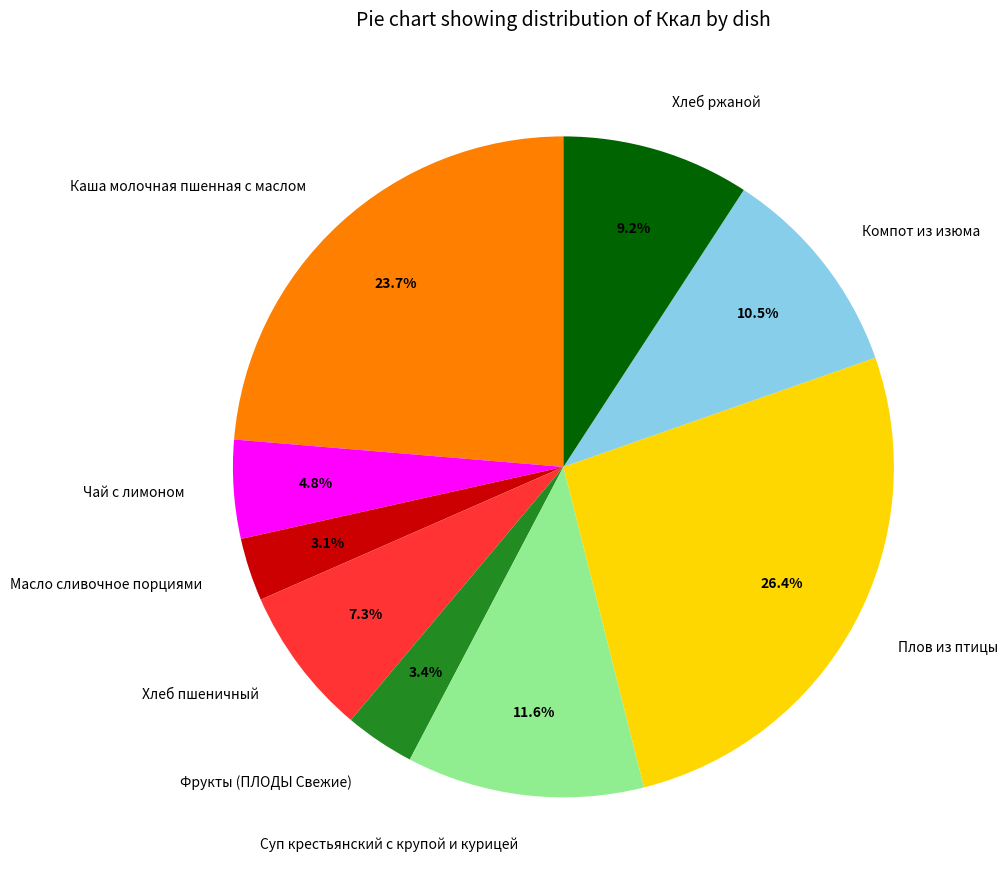

What portion of the pie excludes Каша молочная пшенная с маслом?

76.3%